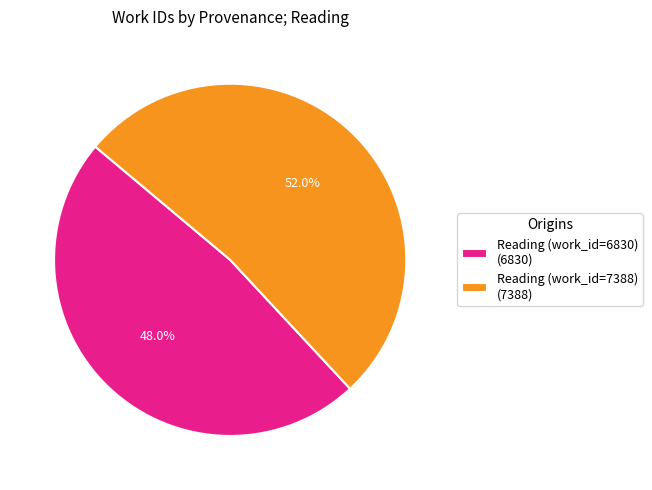

Does Reading (work_id=7388) represent more than half of the total?

Yes